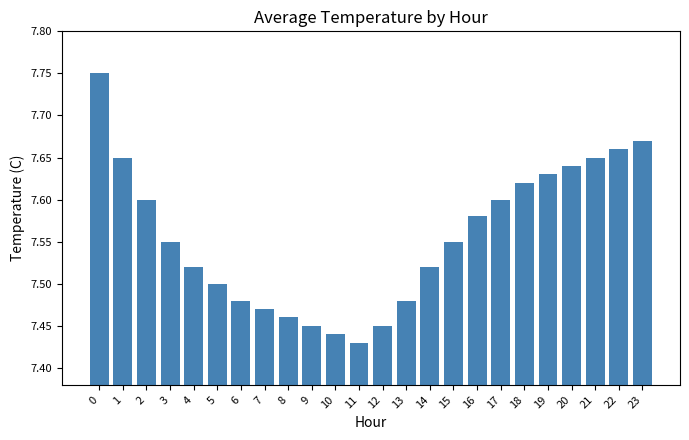

At which label is the value closest to 7?

11